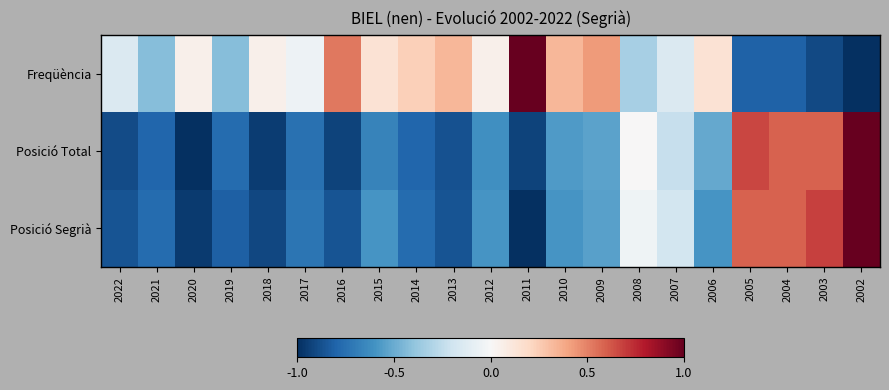

Reading left to right, transcribe all the data shown in this chart.

Freqüència: 2022=-0.1	2021=-0.4	2020=0.0	2019=-0.4	2018=0.0	2017=-0.0	2016=0.5	2015=0.1	2014=0.2	2013=0.3	2012=0.0	2011=1.0	2010=0.3	2009=0.4	2008=-0.3	2007=-0.1	2006=0.1	2005=-0.8	2004=-0.8	2003=-0.9	2002=-1.0
Posició Total: 2022=-0.9	2021=-0.8	2020=-1.0	2019=-0.8	2018=-0.9	2017=-0.7	2016=-0.9	2015=-0.7	2014=-0.8	2013=-0.9	2012=-0.6	2011=-0.9	2010=-0.6	2009=-0.5	2008=0.0	2007=-0.2	2006=-0.5	2005=0.7	2004=0.6	2003=0.6	2002=1.0
Posició Segrià: 2022=-0.9	2021=-0.8	2020=-1.0	2019=-0.8	2018=-0.9	2017=-0.7	2016=-0.9	2015=-0.6	2014=-0.8	2013=-0.9	2012=-0.6	2011=-1.0	2010=-0.6	2009=-0.5	2008=-0.0	2007=-0.2	2006=-0.6	2005=0.6	2004=0.6	2003=0.7	2002=1.0